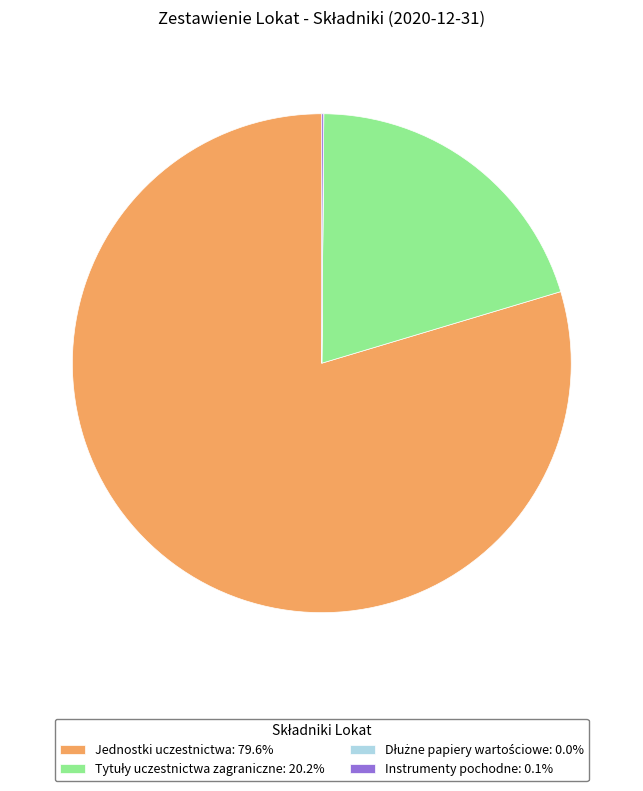

Does any single category account for the majority?

Yes